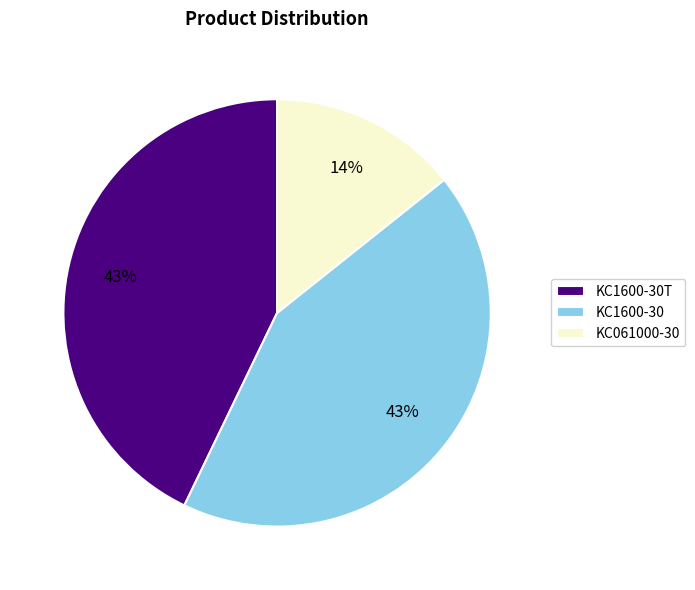

Approximately how many times larger is the value at KC1600-30T compared to KC1600-30?

1.0